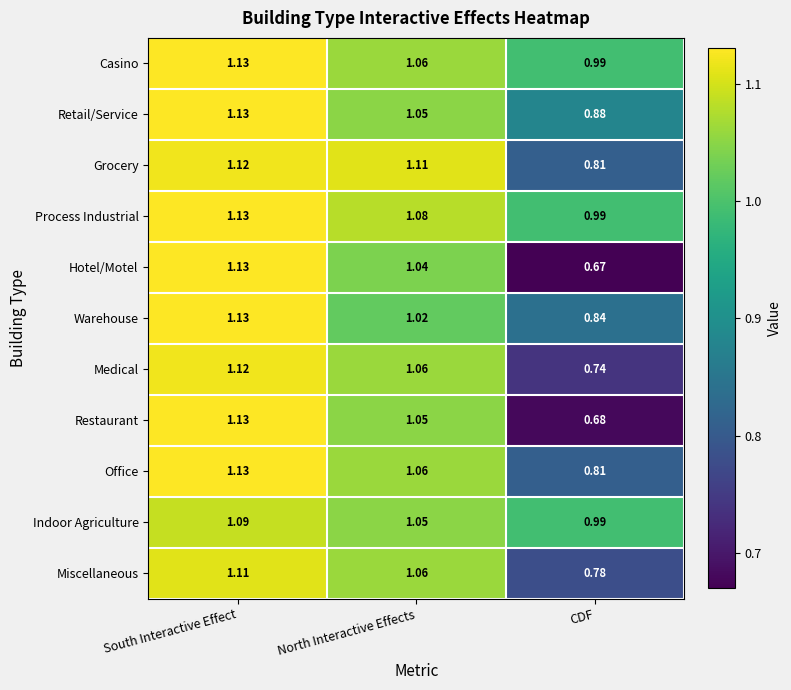

Is the value of Hotel/Motel at South Interactive Effect greater than the value of Indoor Agriculture at CDF?

Yes